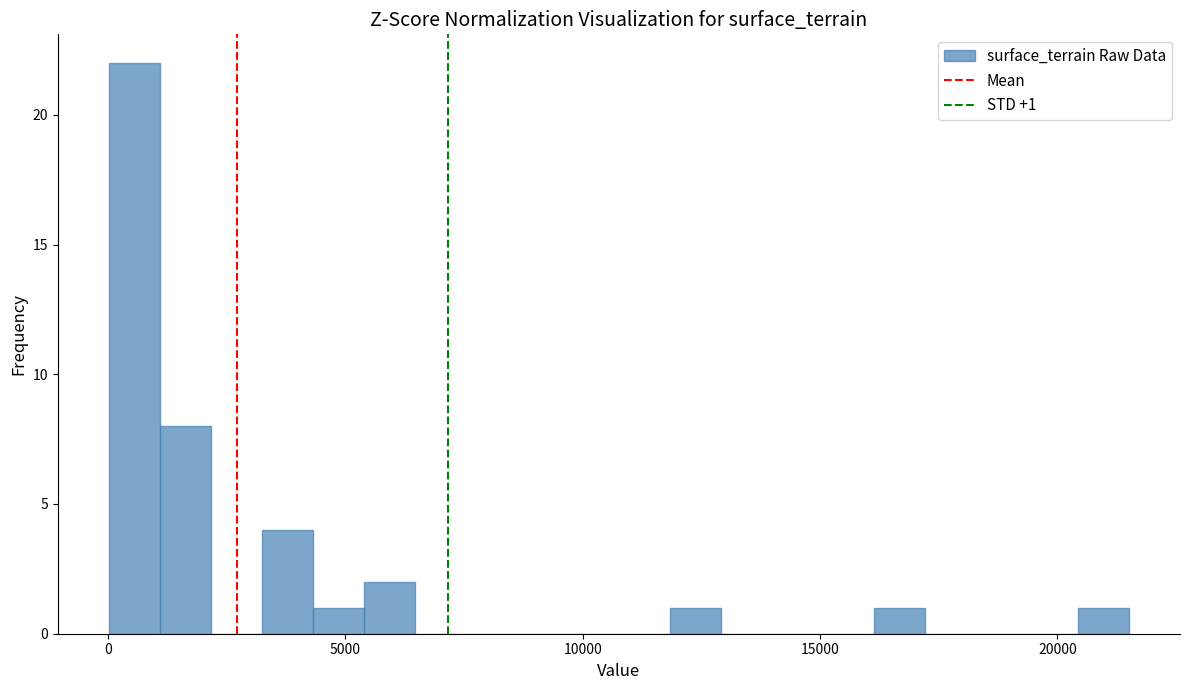

Around what value on the x-axis is the tallest bar? Give the approximate position of its centre, as read against the axis.

500